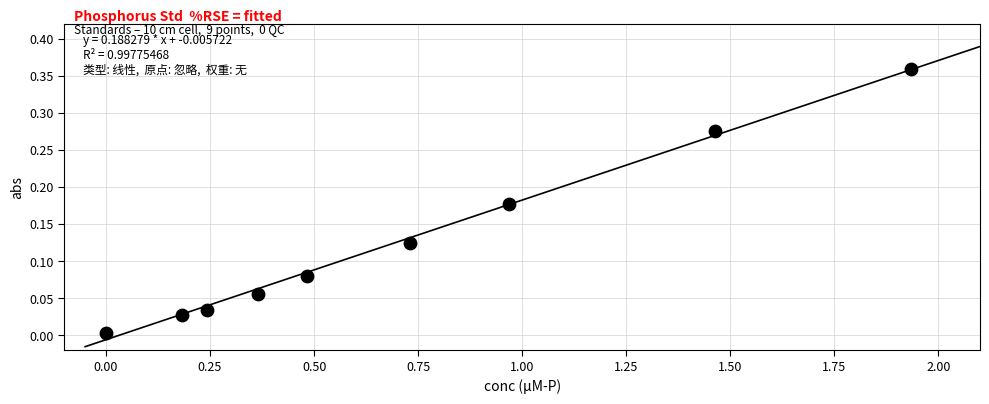

What is the range of X values (max minus min)?

1.9